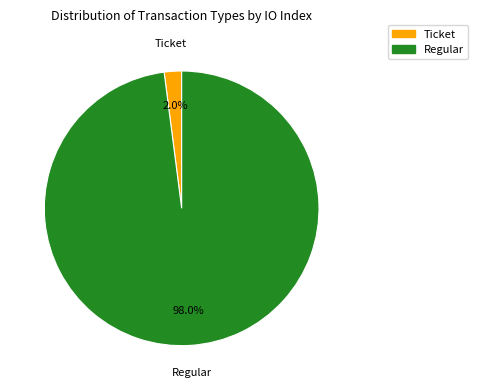

Which slice is the smallest?

Ticket